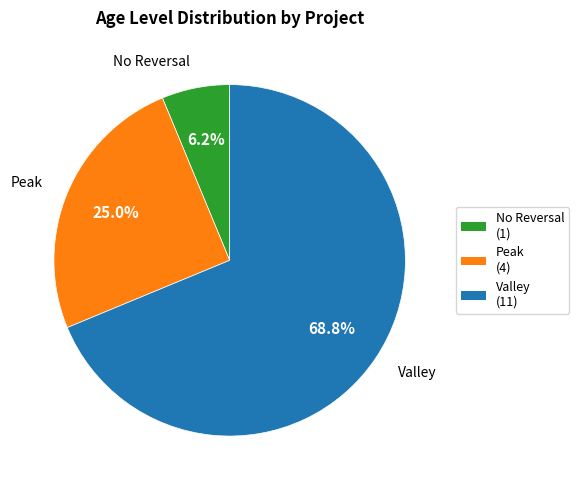

Does any single category account for the majority?

Yes